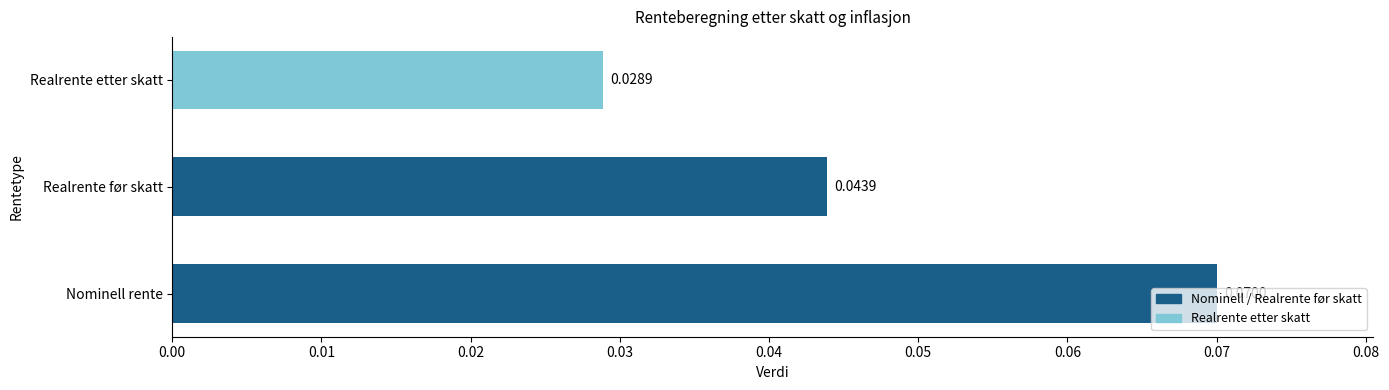

Count the values in the range 0 to 1.

3